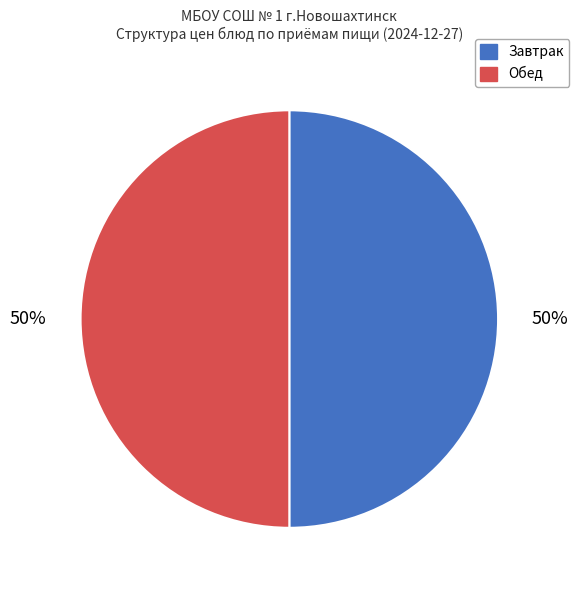

To the nearest percent, what is the average slice percentage?

50%